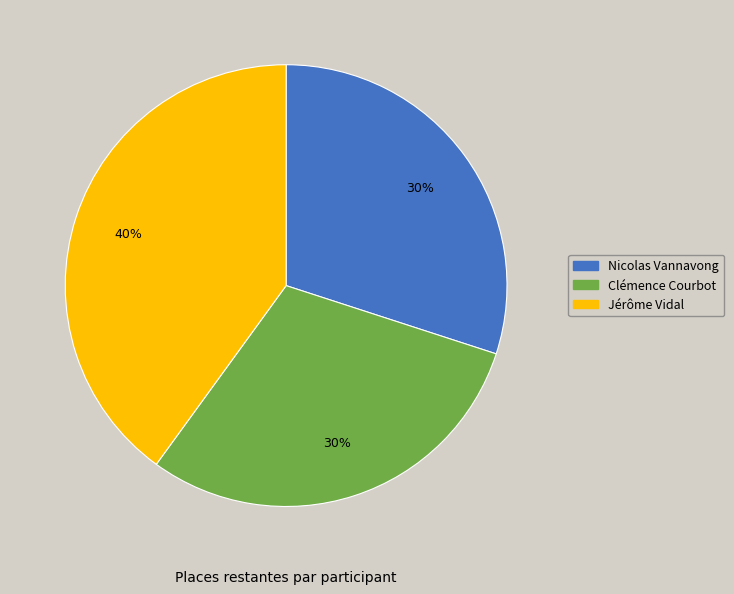

Is there a majority slice in this chart?

No